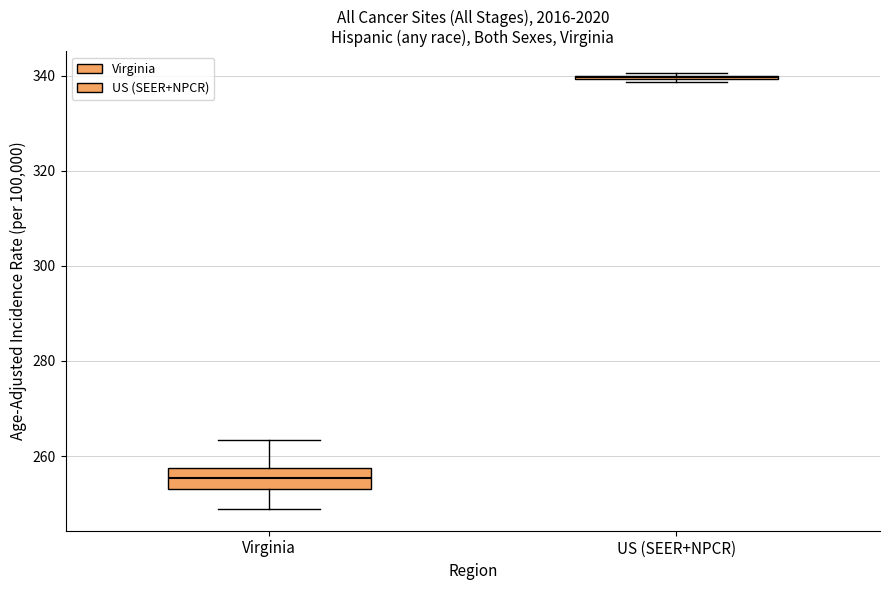

Where is the upper edge of the box for Virginia on the y-axis? The values are not printed on the chart, so give them approximately, as read against the axis.

258